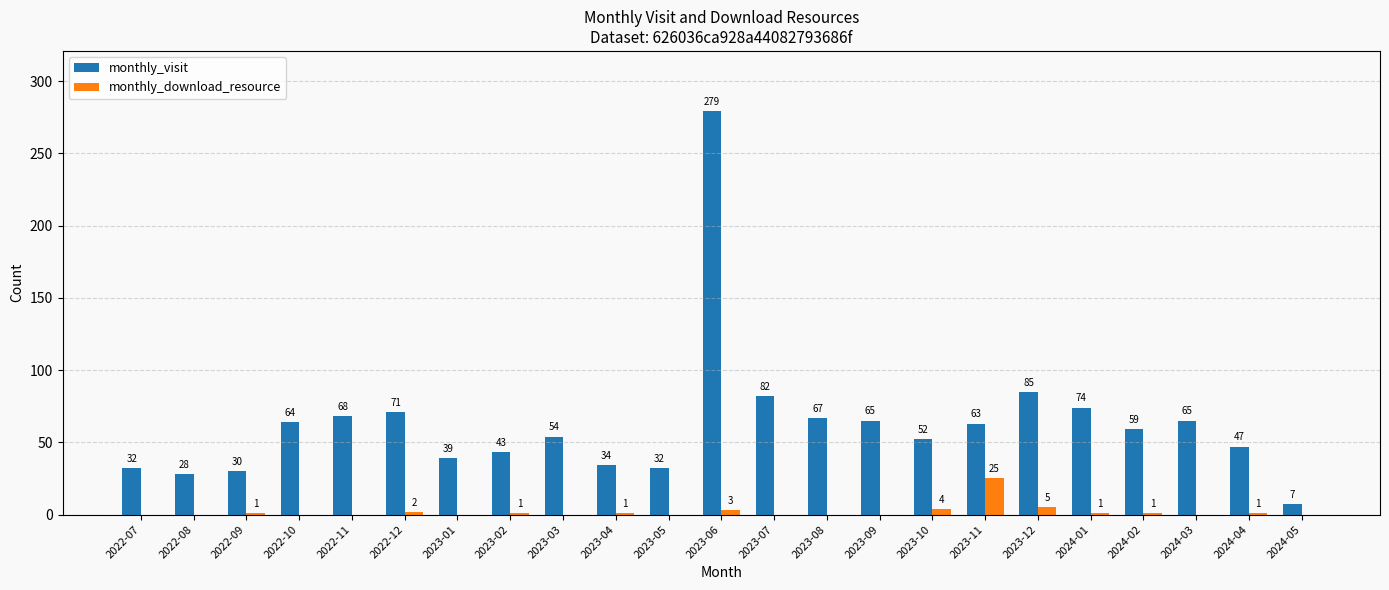

How many groups of bars are there?

23